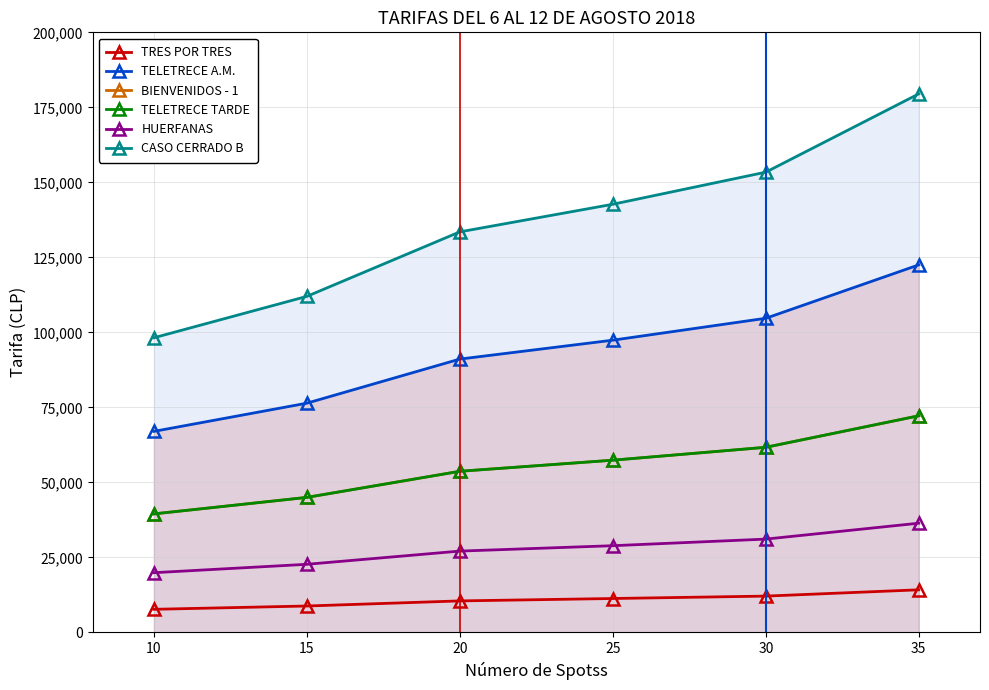

True or false: TRES POR TRES has a value of 12100 at 30.

True